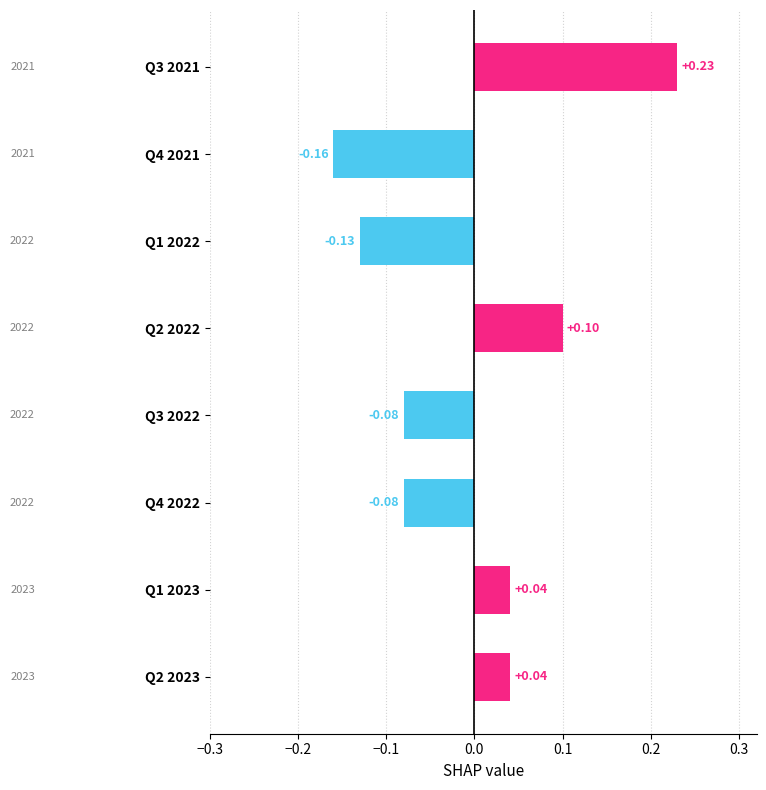

Which has a higher value, Q1 2023 or Q4 2021?

Q1 2023